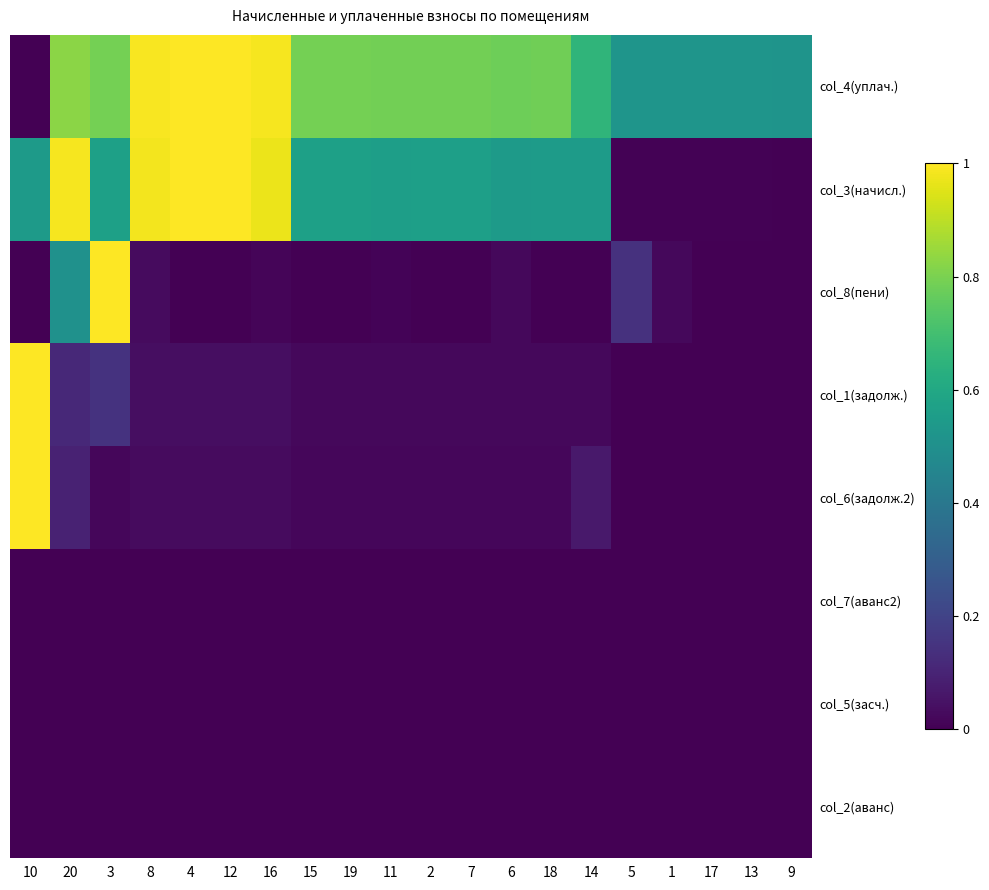

Reading left to right, extract all data points from this chart.

col_4(уплач.): 10=0.0	20=0.8	3=0.8	8=1.0	4=1.0	12=1.0	16=1.0	15=0.8	19=0.8	11=0.8	2=0.8	7=0.8	6=0.8	18=0.8	14=0.7	5=0.5	1=0.5	17=0.5	13=0.5	9=0.5
col_3(начисл.): 10=0.5	20=1.0	3=0.6	8=1.0	4=1.0	12=1.0	16=1.0	15=0.6	19=0.6	11=0.6	2=0.6	7=0.6	6=0.5	18=0.6	14=0.6	5=0.0	1=0.0	17=0.0	13=0.0	9=0.0
col_8(пени): 10=0.0	20=0.5	3=1.0	8=0.0	4=0.0	12=0.0	16=0.0	15=0.0	19=0.0	11=0.0	2=0.0	7=0.0	6=0.0	18=0.0	14=0.0	5=0.1	1=0.0	17=0.0	13=0.0	9=0.0
col_1(задолж.): 10=1.0	20=0.1	3=0.1	8=0.0	4=0.0	12=0.0	16=0.0	15=0.0	19=0.0	11=0.0	2=0.0	7=0.0	6=0.0	18=0.0	14=0.0	5=0.0	1=0.0	17=0.0	13=0.0	9=0.0
col_6(задолж.2): 10=1.0	20=0.1	3=0.0	8=0.0	4=0.0	12=0.0	16=0.0	15=0.0	19=0.0	11=0.0	2=0.0	7=0.0	6=0.0	18=0.0	14=0.1	5=0.0	1=0.0	17=0.0	13=0.0	9=0.0
col_7(аванс2): 10=0.0	20=0.0	3=0.0	8=0.0	4=0.0	12=0.0	16=0.0	15=0.0	19=0.0	11=0.0	2=0.0	7=0.0	6=0.0	18=0.0	14=0.0	5=0.0	1=0.0	17=0.0	13=0.0	9=0.0
col_5(засч.): 10=0.0	20=0.0	3=0.0	8=0.0	4=0.0	12=0.0	16=0.0	15=0.0	19=0.0	11=0.0	2=0.0	7=0.0	6=0.0	18=0.0	14=0.0	5=0.0	1=0.0	17=0.0	13=0.0	9=0.0
col_2(аванс): 10=0.0	20=0.0	3=0.0	8=0.0	4=0.0	12=0.0	16=0.0	15=0.0	19=0.0	11=0.0	2=0.0	7=0.0	6=0.0	18=0.0	14=0.0	5=0.0	1=0.0	17=0.0	13=0.0	9=0.0